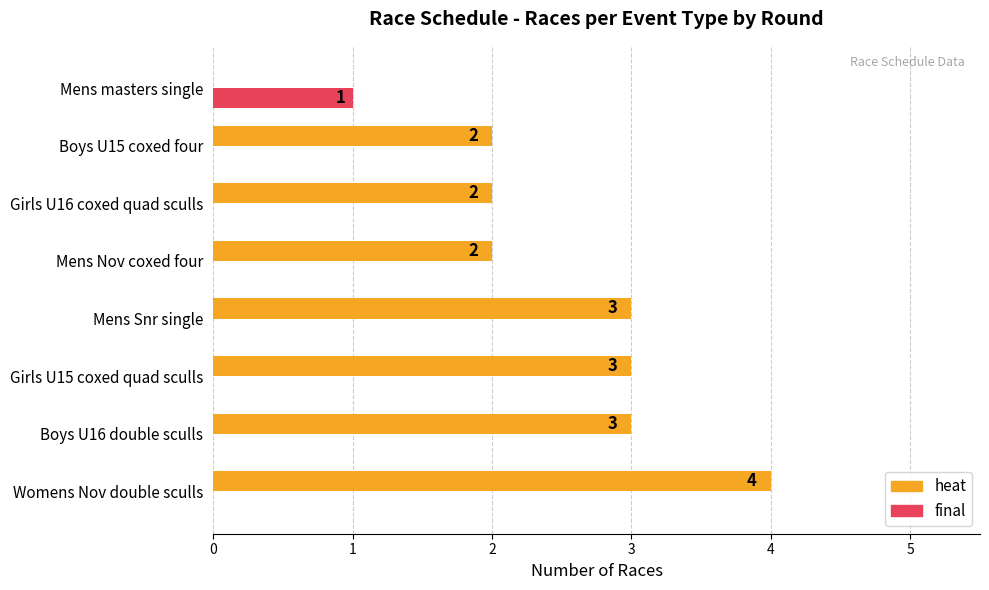

How many data points does each series have?

8